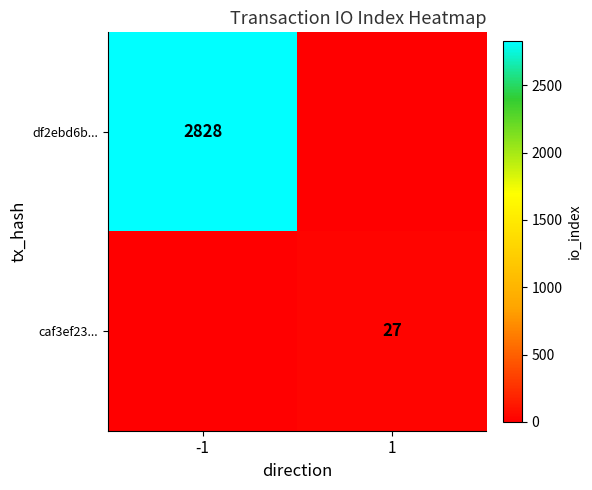

What is the total value across all series at -1?

2828